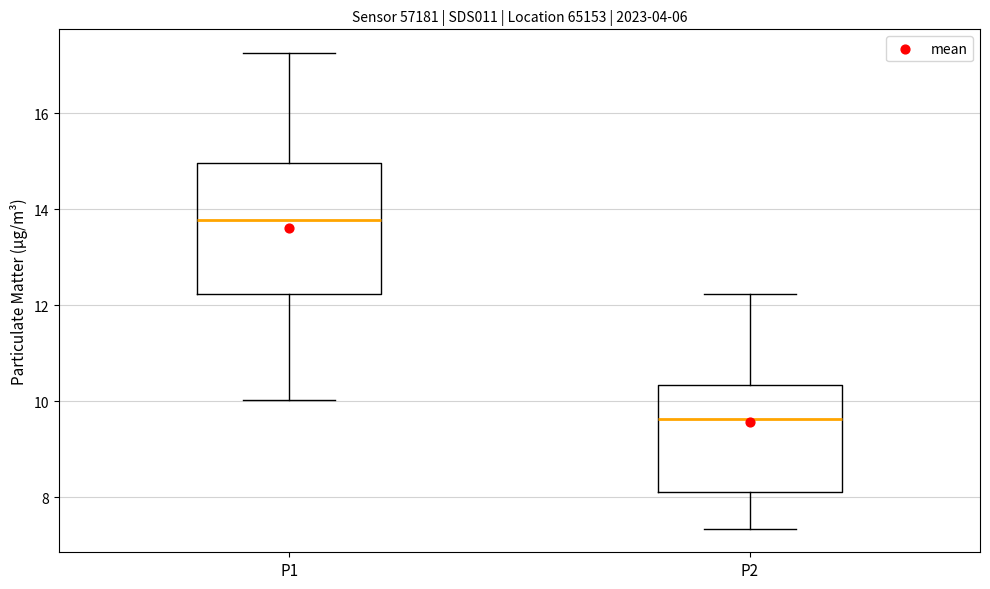

Which box has the lowest median line?

P2